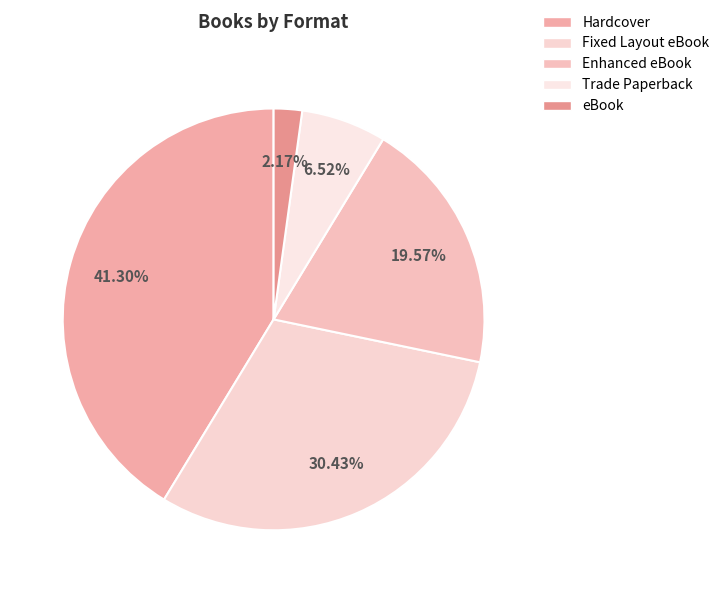

Which category has the biggest portion of the pie?

Hardcover